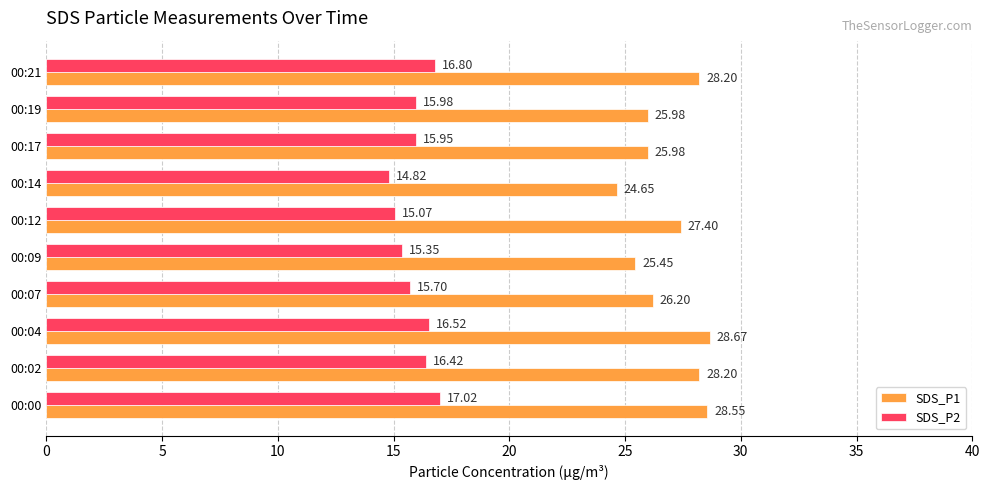

At 00:14, list the series in order from smallest to largest.

SDS_P2, SDS_P1